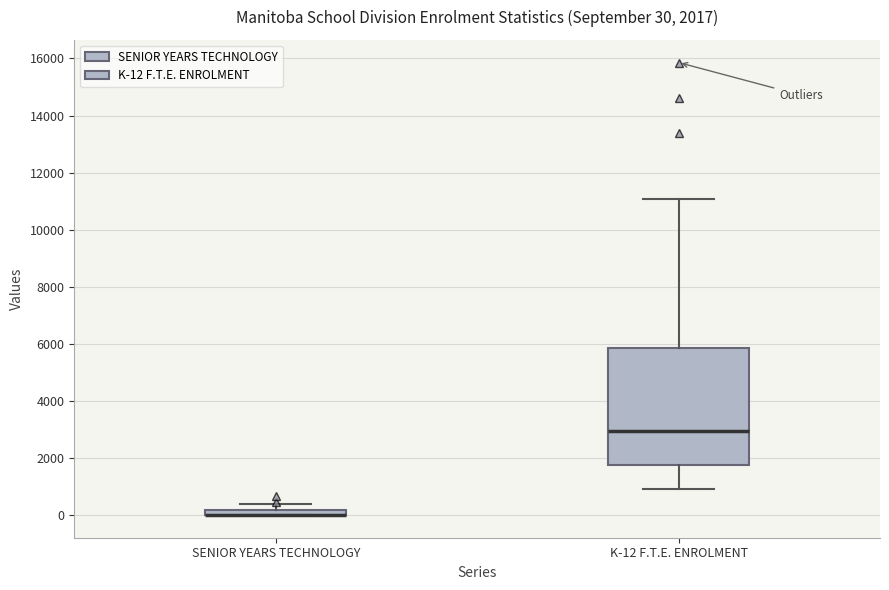

Which box is the tallest, from its lower edge to its upper edge?

K-12 F.T.E. ENROLMENT